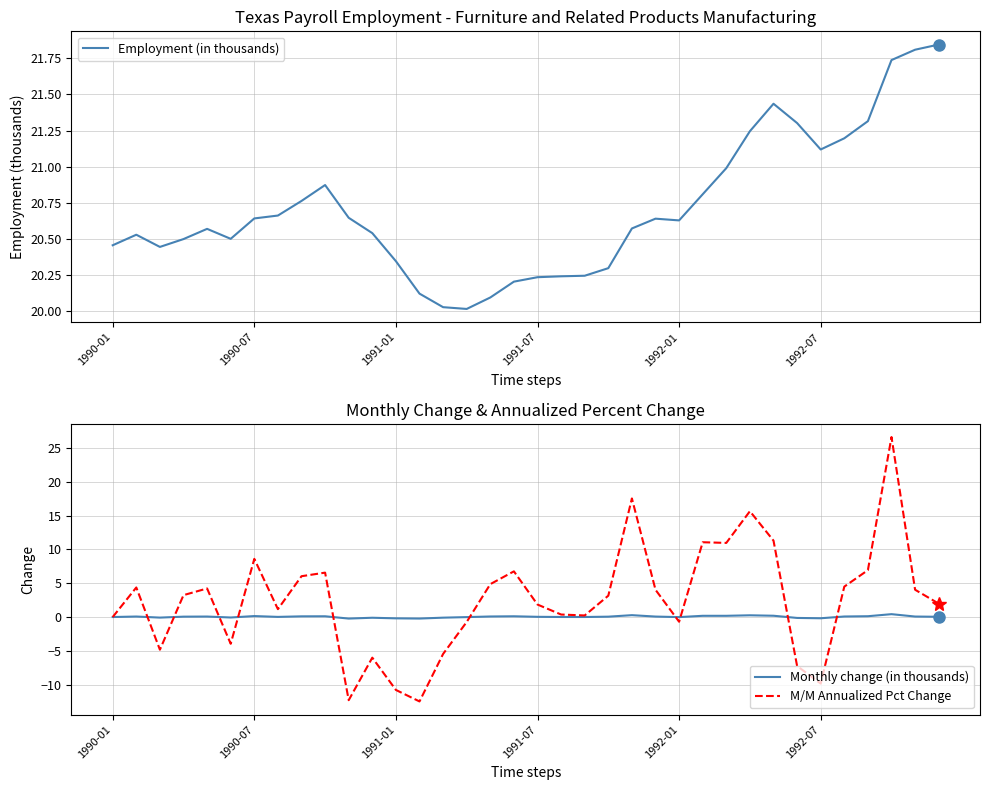

At how many categories does at least one series exceed 2?

36